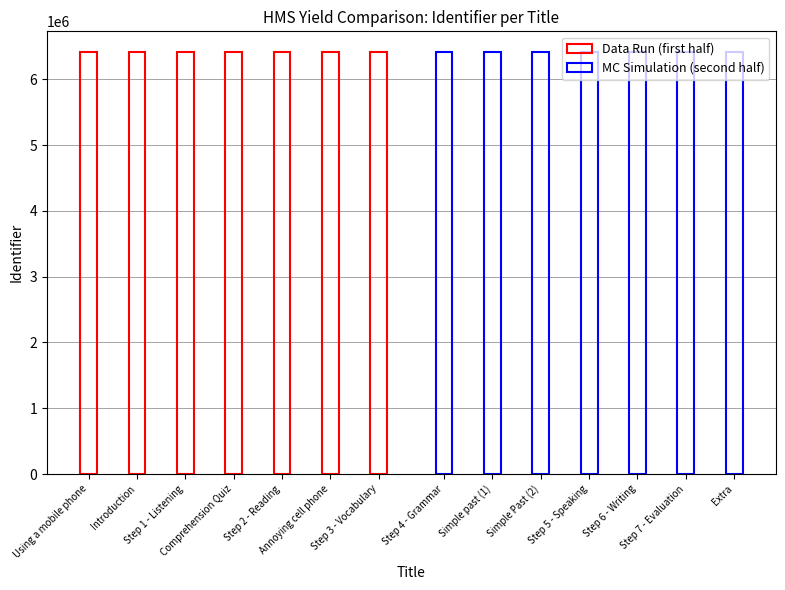

What is the value of the Data Run (first half) bar at the 7th from the left?

6410117